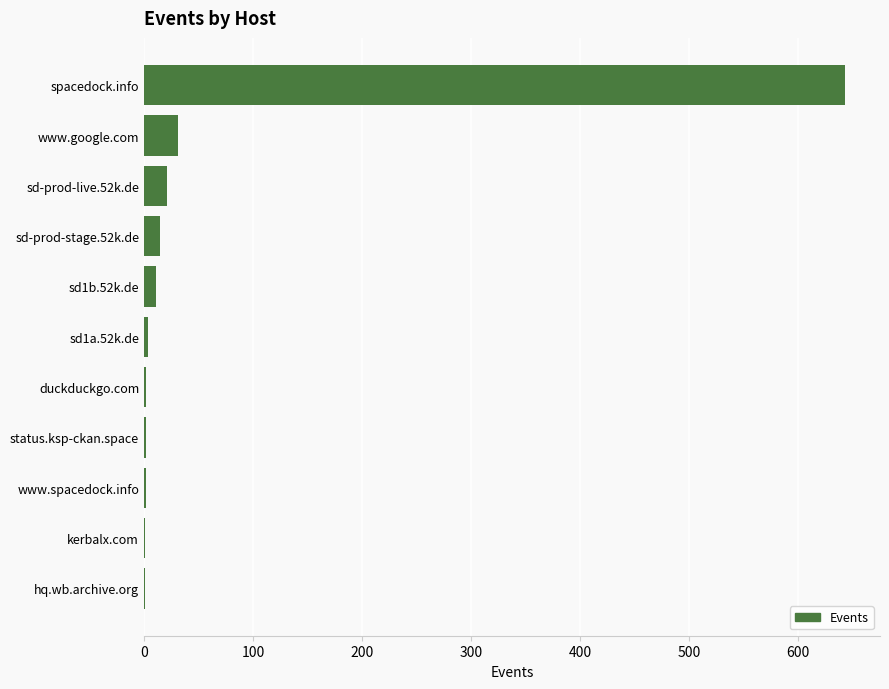

What is the sum of all values?

733